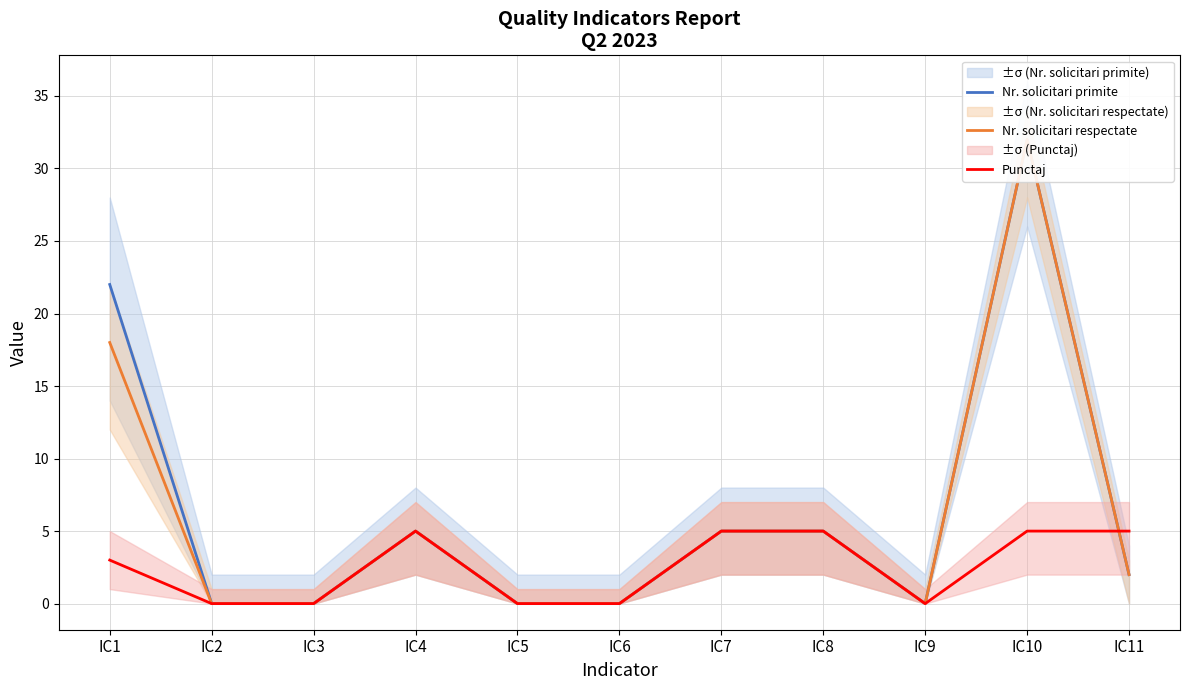

What is the value of the Nr. solicitari respectate point at the 8th from the left?

5